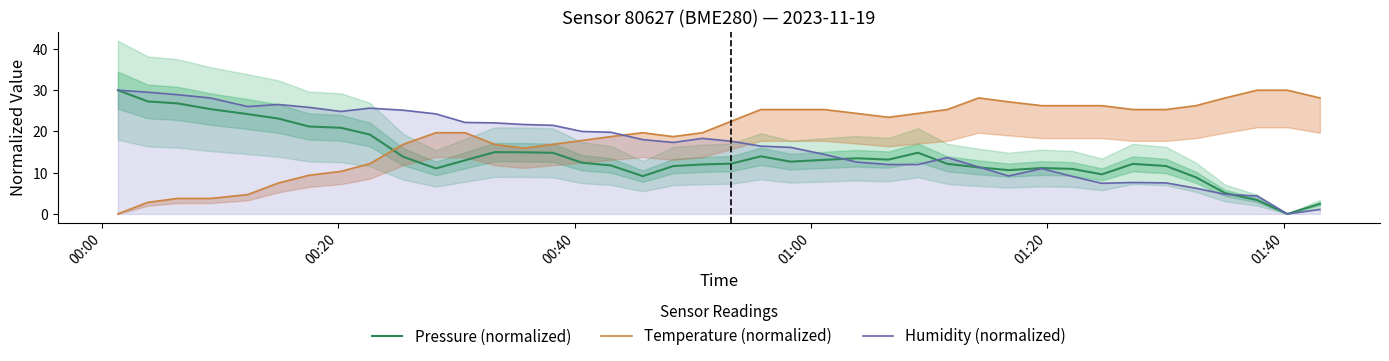

Reading right to left, extract all data points from this chart.

Pressure (normalized): 2.5	0.0	3.4	5.1	8.9	11.6	12.1	9.6	10.9	11.1	10.6	11.3	12.1	14.8	13.2	13.5	13.1	12.7	14.0	12.2	12.0	11.6	9.2	11.8	12.4	14.8	15.0	15.0	13.0	11.0	13.9	19.3	20.9	21.2	23.1	24.2	25.4	26.8	27.3	30.0
Temperature (normalized): 28.1	30.0	30.0	28.1	26.2	25.3	25.3	26.2	26.2	26.2	27.2	28.1	25.3	24.4	23.4	24.4	25.3	25.3	25.3	22.5	19.7	18.7	19.7	18.7	17.8	16.9	15.9	16.9	19.7	19.7	16.9	12.2	10.3	9.4	7.5	4.7	3.7	3.7	2.8	0.0
Humidity (normalized): 1.1	0.0	4.4	4.8	6.2	7.5	7.6	7.4	9.1	11.0	9.2	11.4	13.7	12.0	12.0	12.6	14.5	16.1	16.4	17.6	18.3	17.3	18.0	19.8	20.0	21.5	21.7	22.1	22.2	24.3	25.1	25.6	24.9	25.8	26.5	26.0	28.1	28.9	29.5	30.0